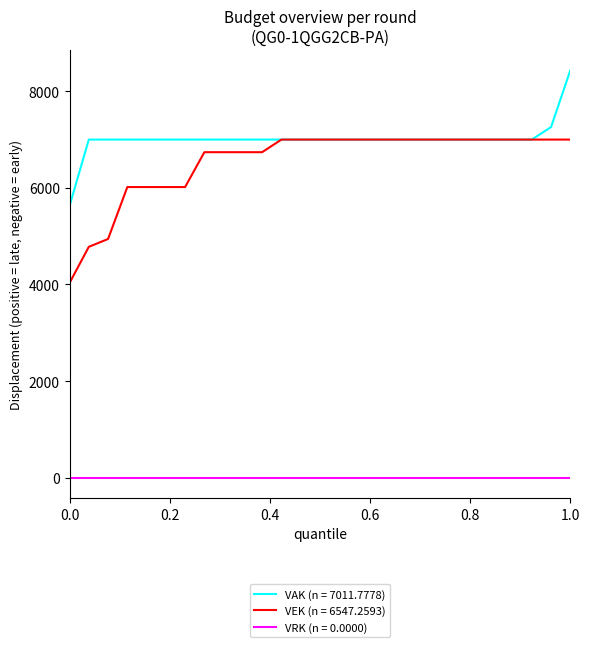

At how many categories does at least one series exceed 950?

27